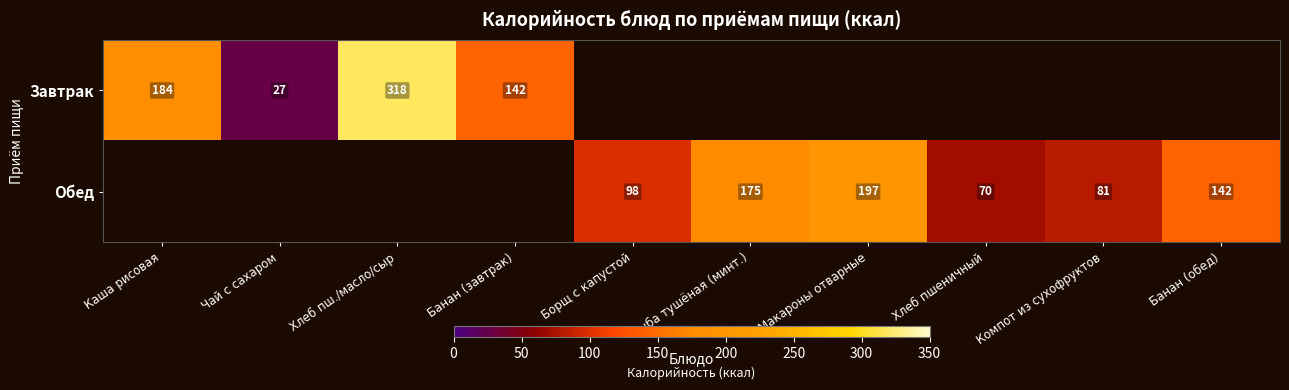

What is the sum of the Обед values at Компот из сухофруктов and Банан (обед)?

223.0